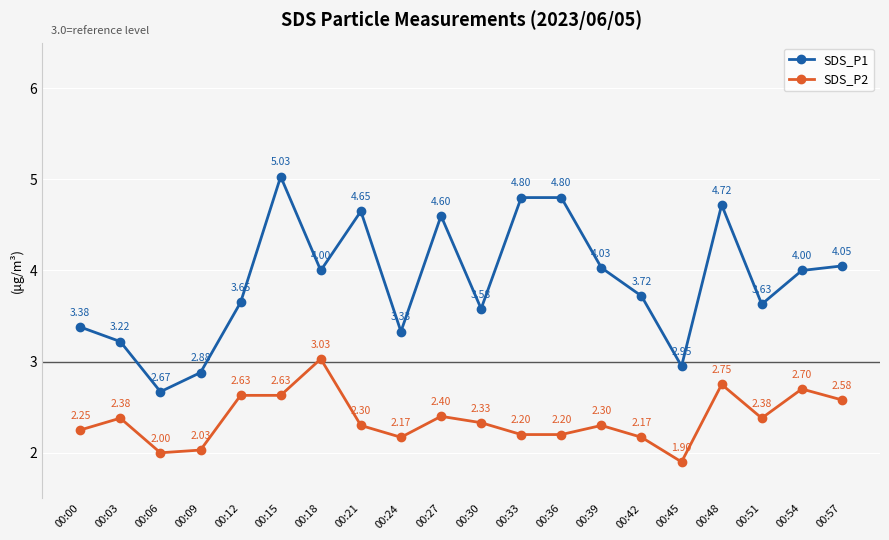

What is the difference between the SDS_P1 values at 00:42 and 00:54?

0.3